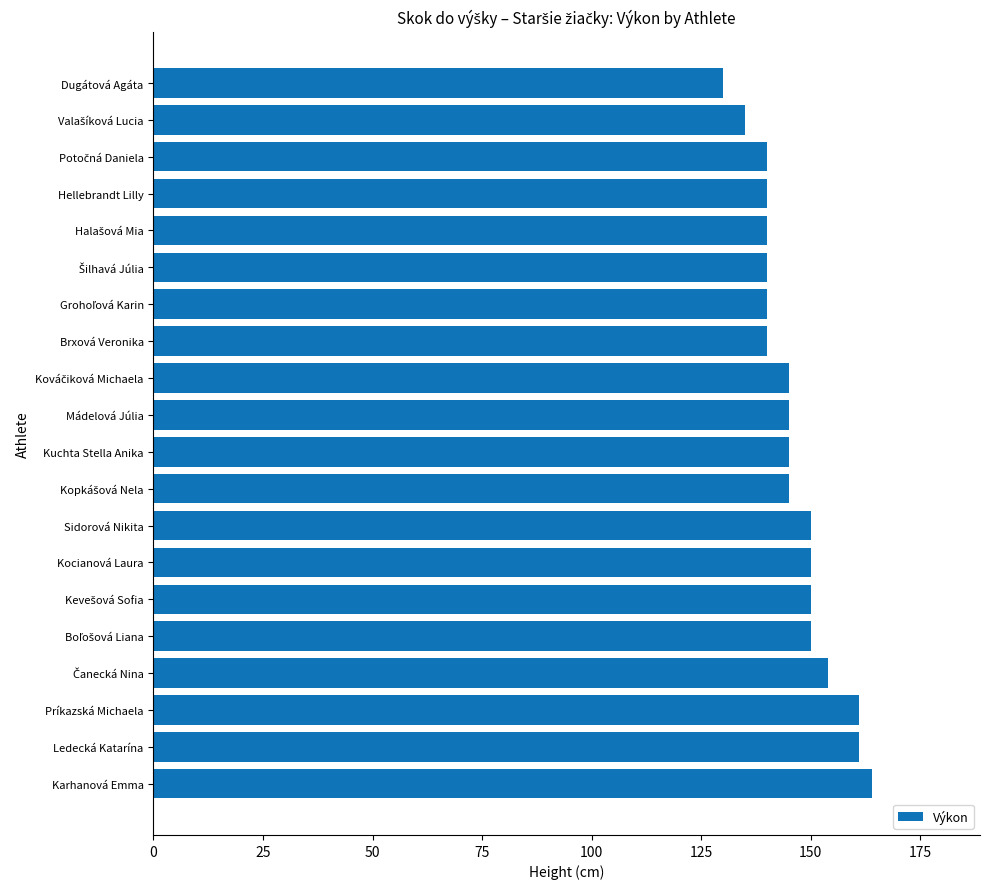

What is the sum of all values?

2925